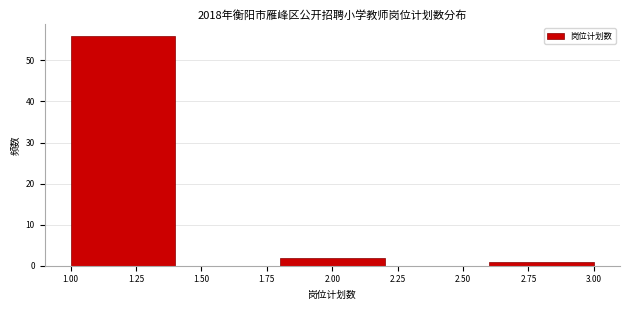

Reading left to right, transcribe this chart: for each bar, give the range it covers on the x-axis and its height. The values are not printed on the chart, so give them approximately, as read against the axis.

1.0 to 1.4: 56
1.4 to 1.8: 0
1.8 to 2.2: 2
2.2 to 2.6: 0
2.6 to 3.0: 1